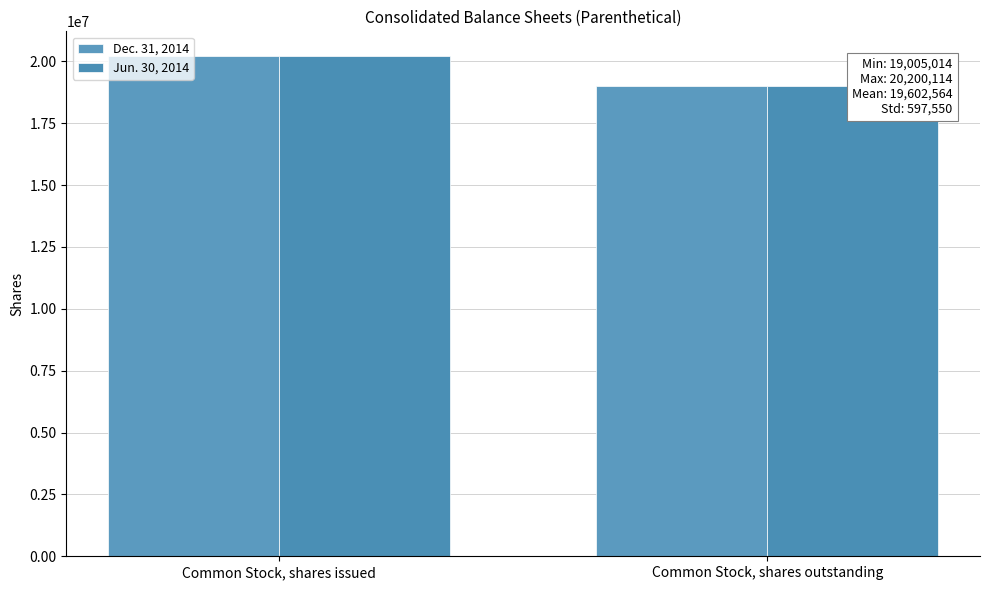

Are the bars grouped side by side (vs. stacked)?

Yes